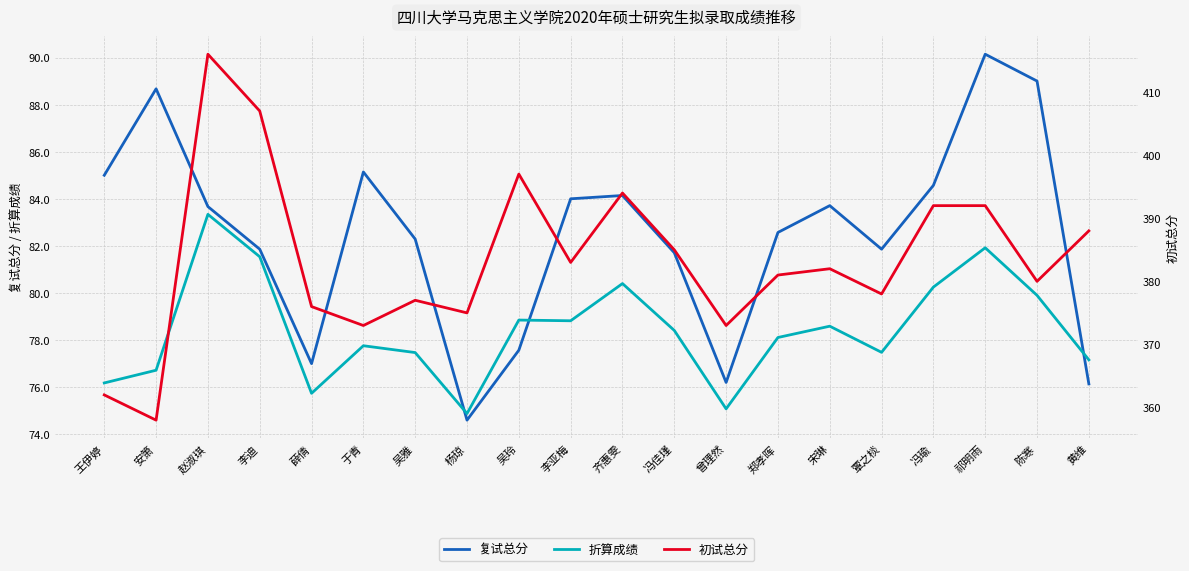

Where is 复试总分 nearest to the value 82?

李迪